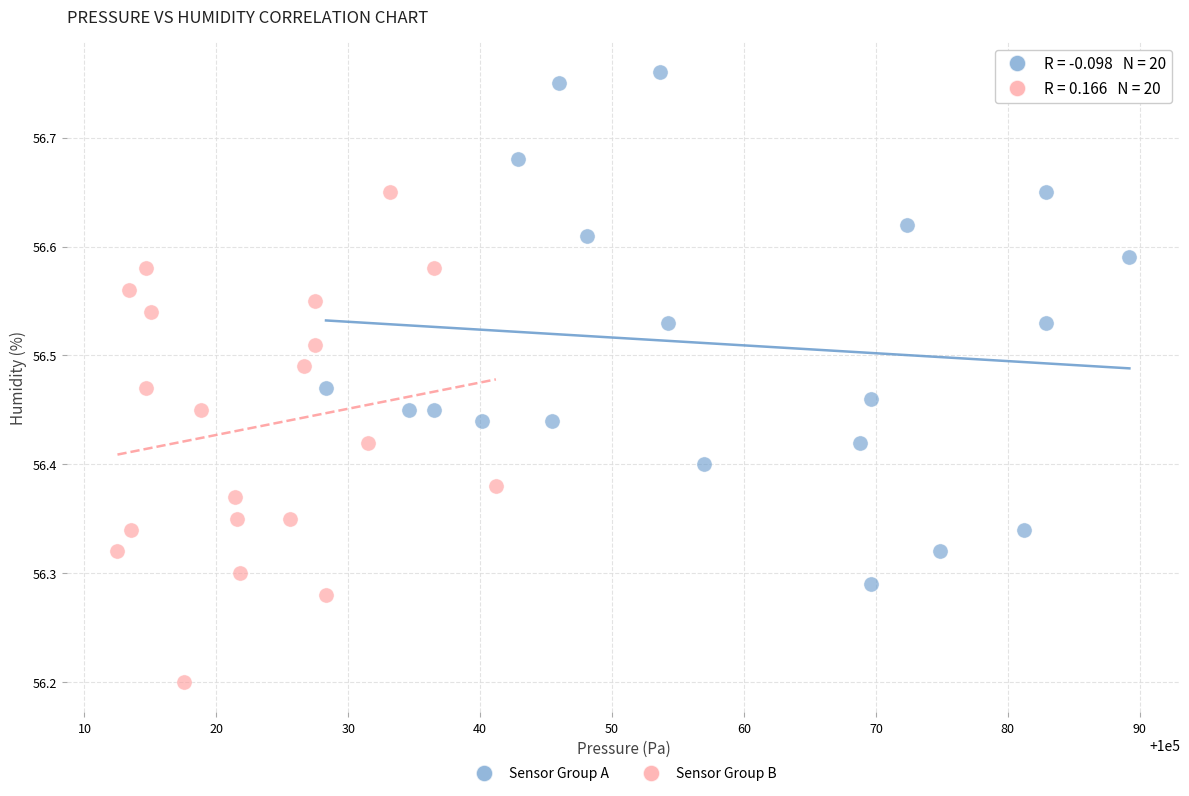

Which series has the widest spread of Y values?

Sensor Group A